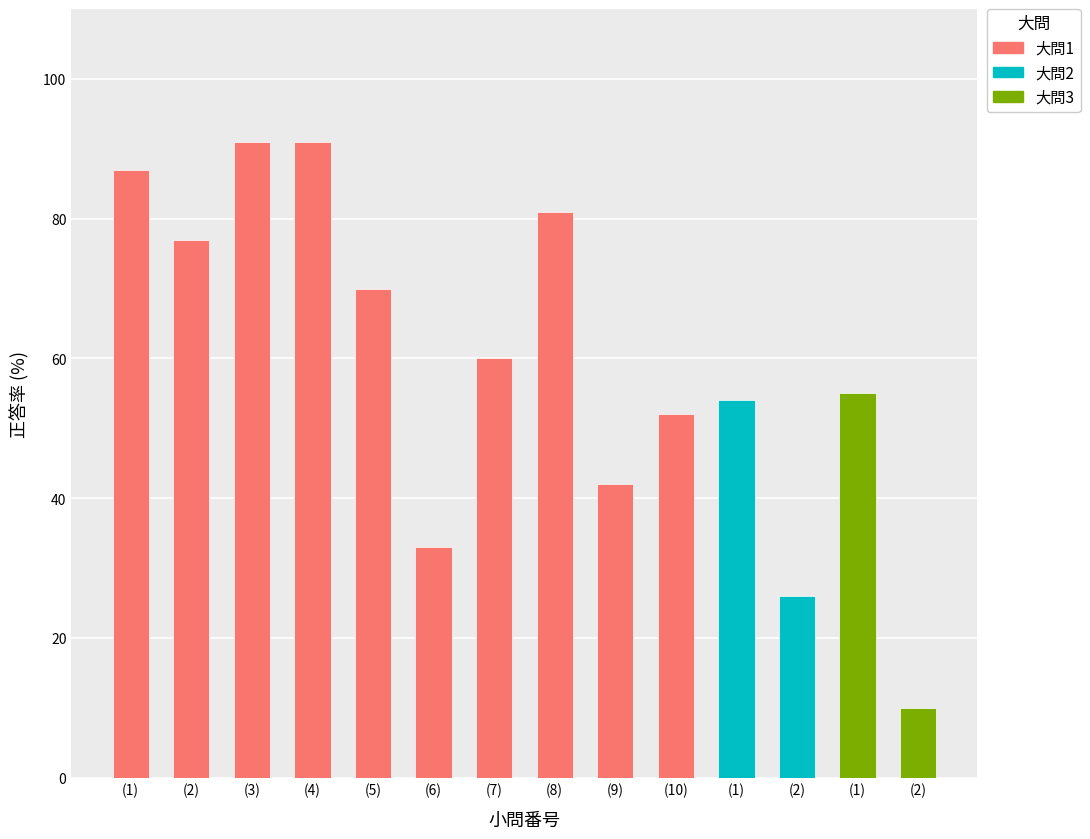

How many data points are less than 60?

7